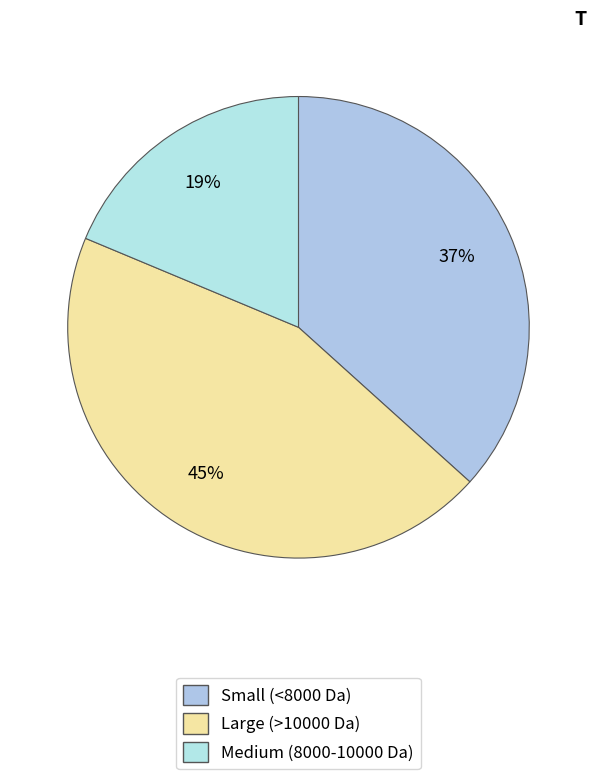

How many slices are in this pie chart?

3